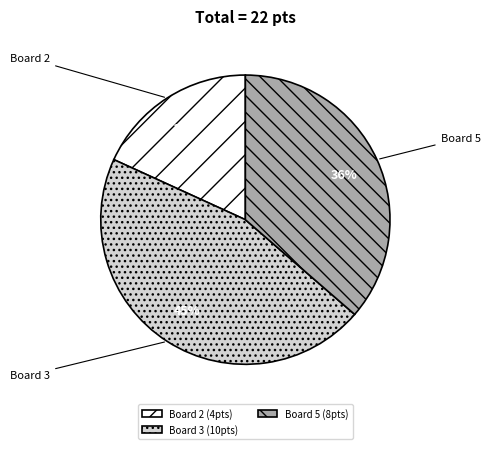

Count the number of slices in the pie.

3